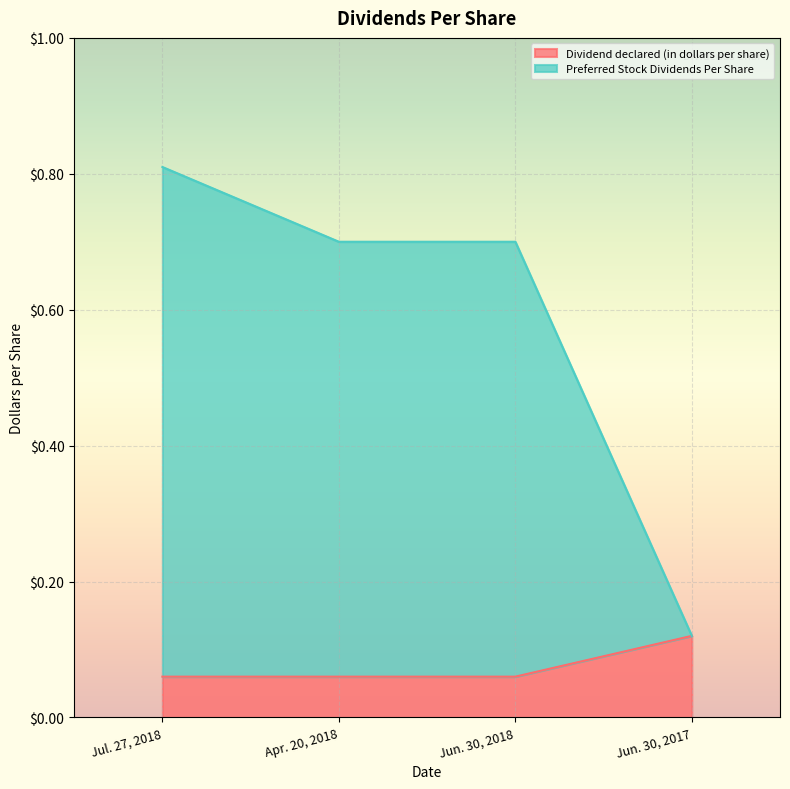

How many distinct data groups are displayed?

2